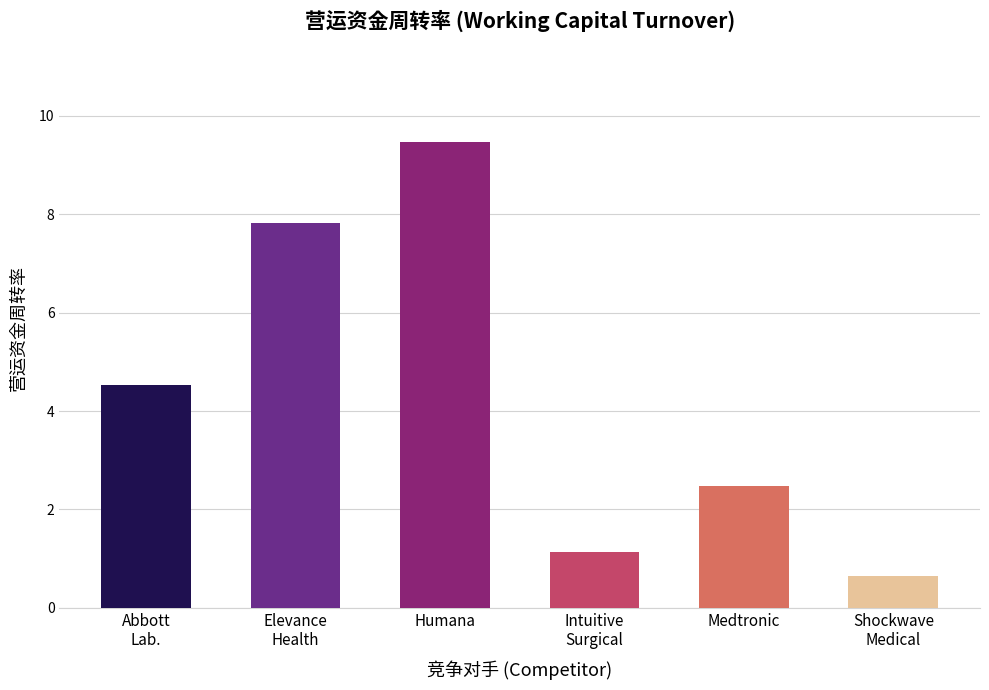

What is the sum of all values?

26.1